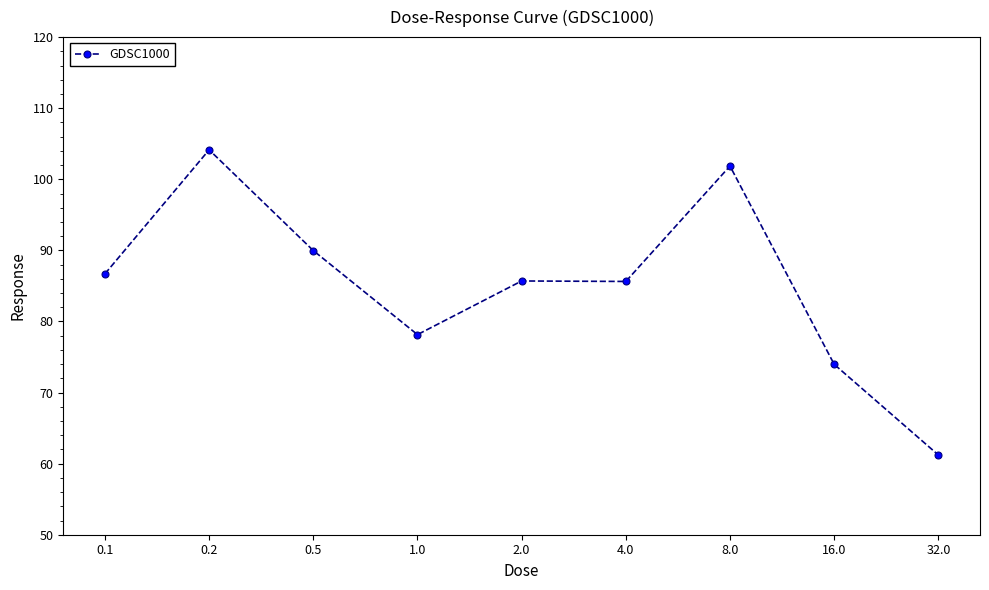

What is the value of the 6th point from the left?

85.6